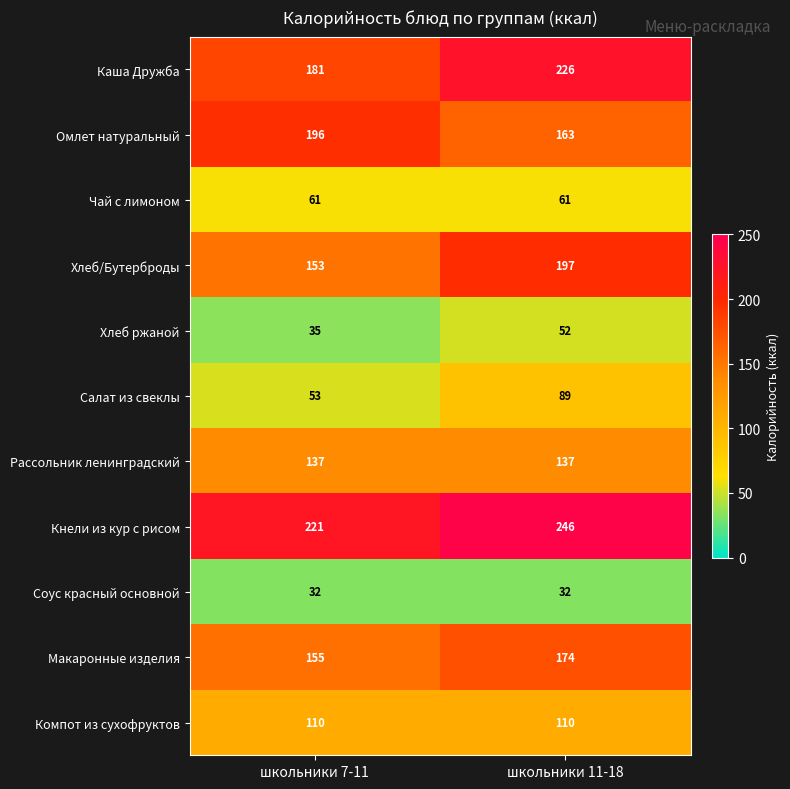

How many data points does each series have?

2